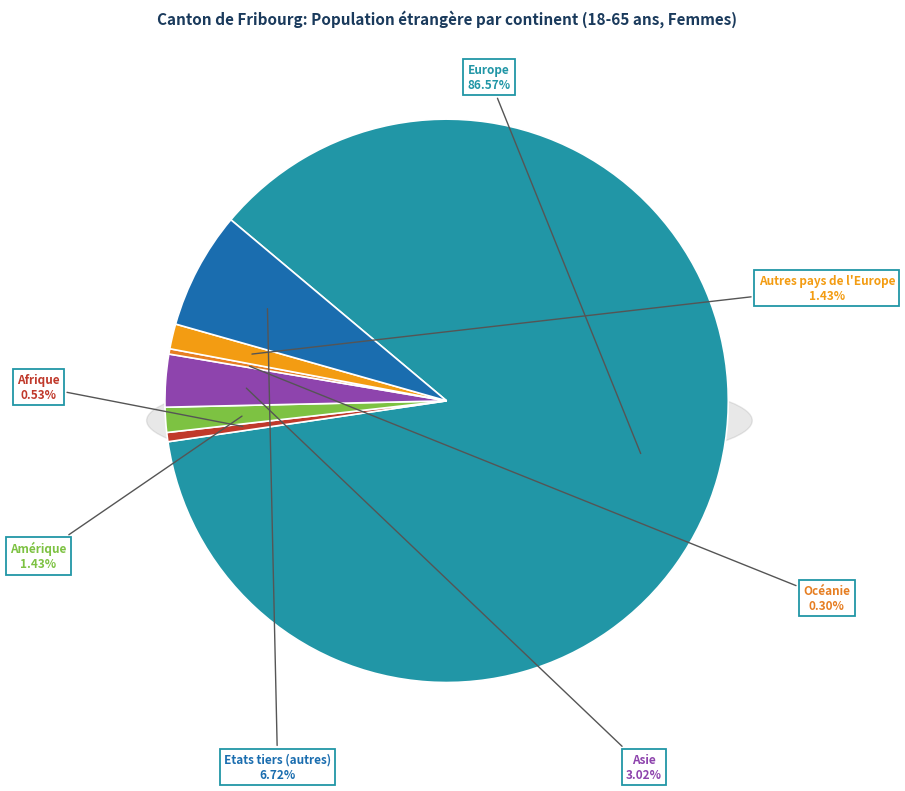

Rank the categories by value from highest to lowest.

Europe, Etats tiers (autres), Asie, Amérique, Autres pays de l'Europe, Afrique, Océanie